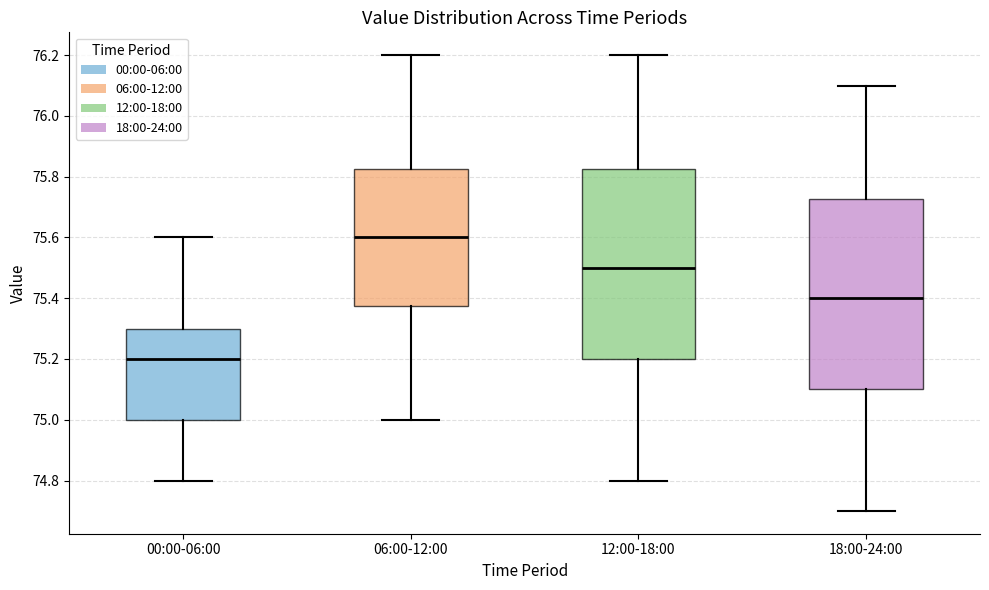

Where does the upper whisker of the box for 06:00-12:00 end on the y-axis? The values are not printed on the chart, so give them approximately, as read against the axis.

76.20